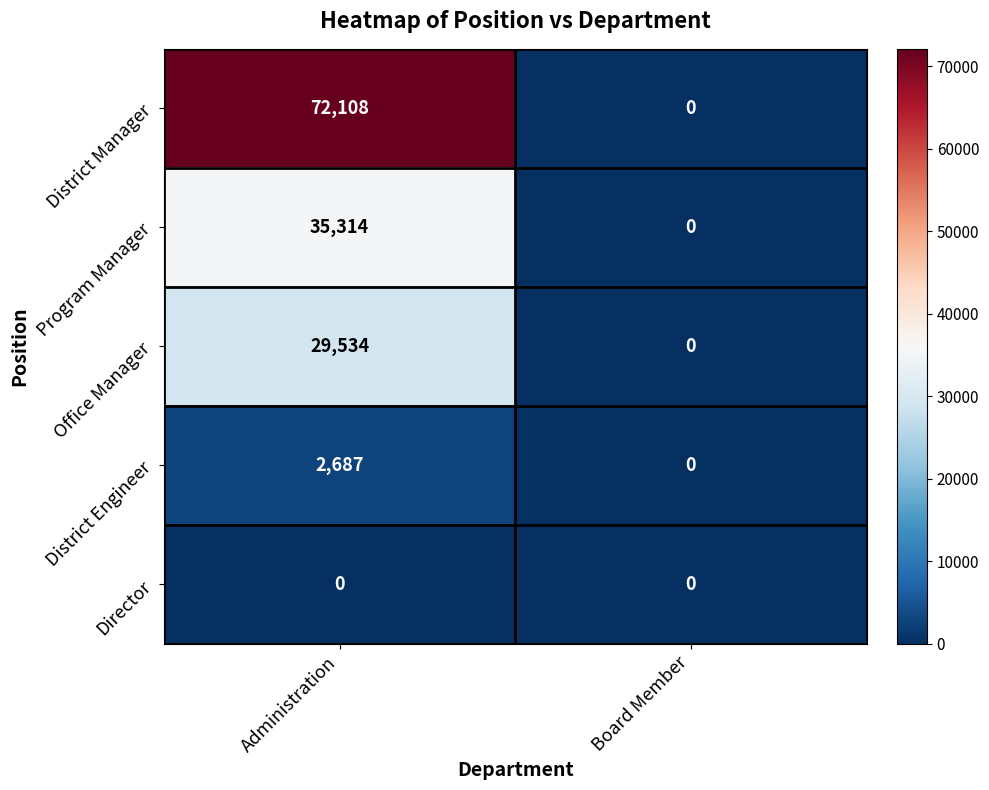

Where is District Engineer nearest to the value 1343?

Board Member